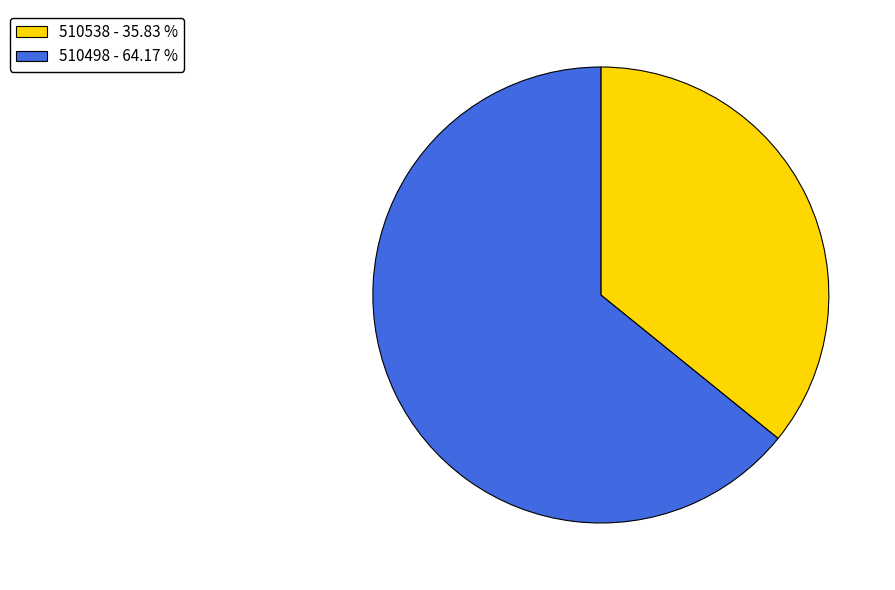

Approximately how many times larger is the value at 510498 - 64.17 % compared to 510538 - 35.83 %?

1.8